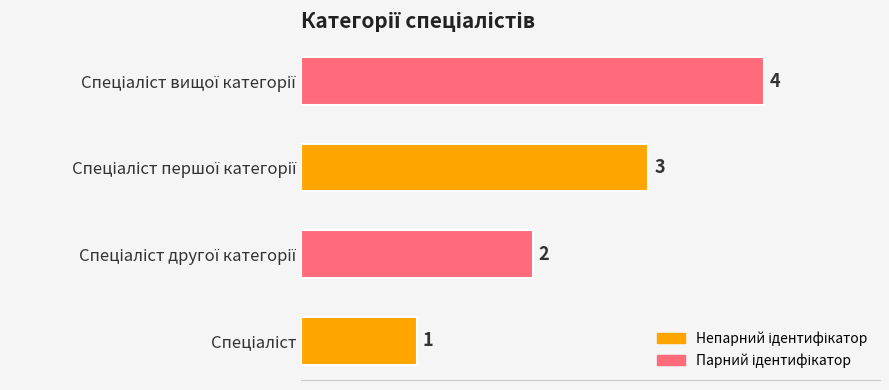

Count the values in the range 2 to 4.

3